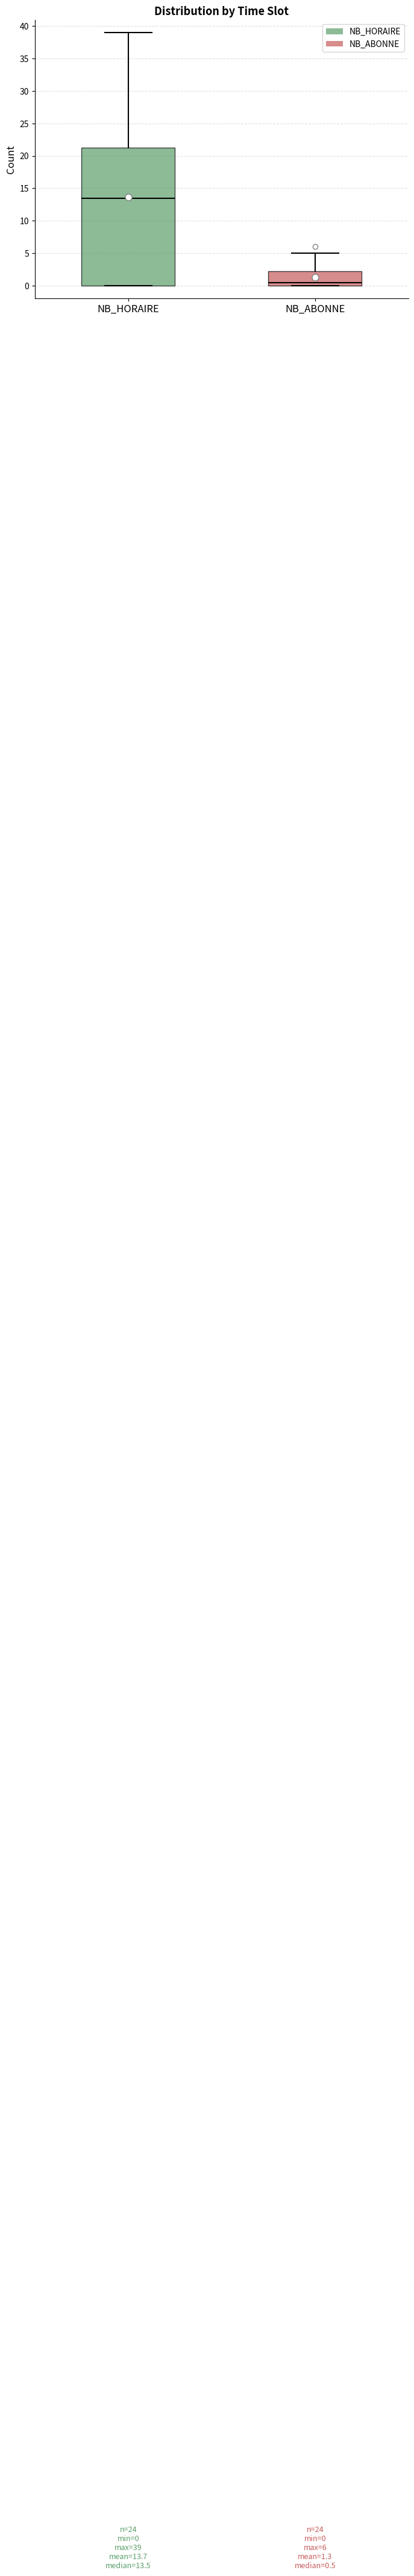

Which box's median line is the highest?

NB_HORAIRE